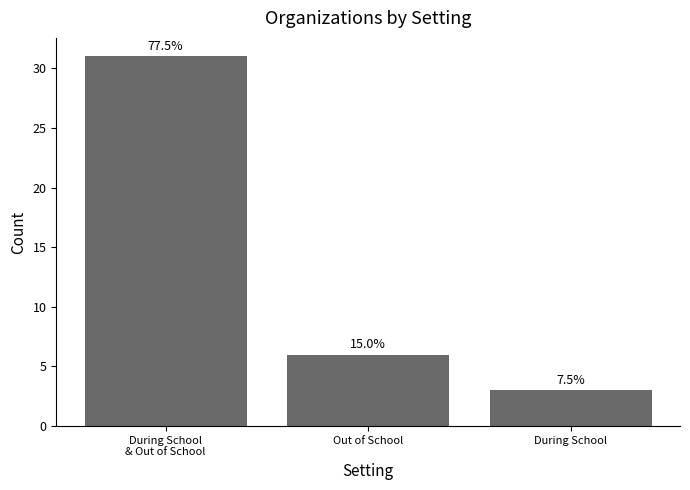

How many bars are there in total?

3